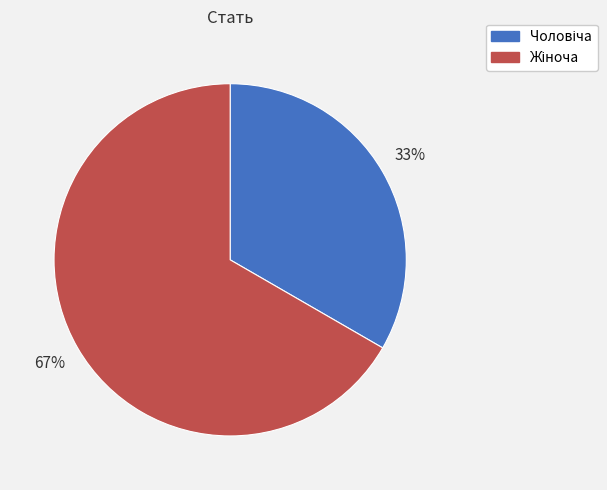

How many segments does this pie chart have?

2